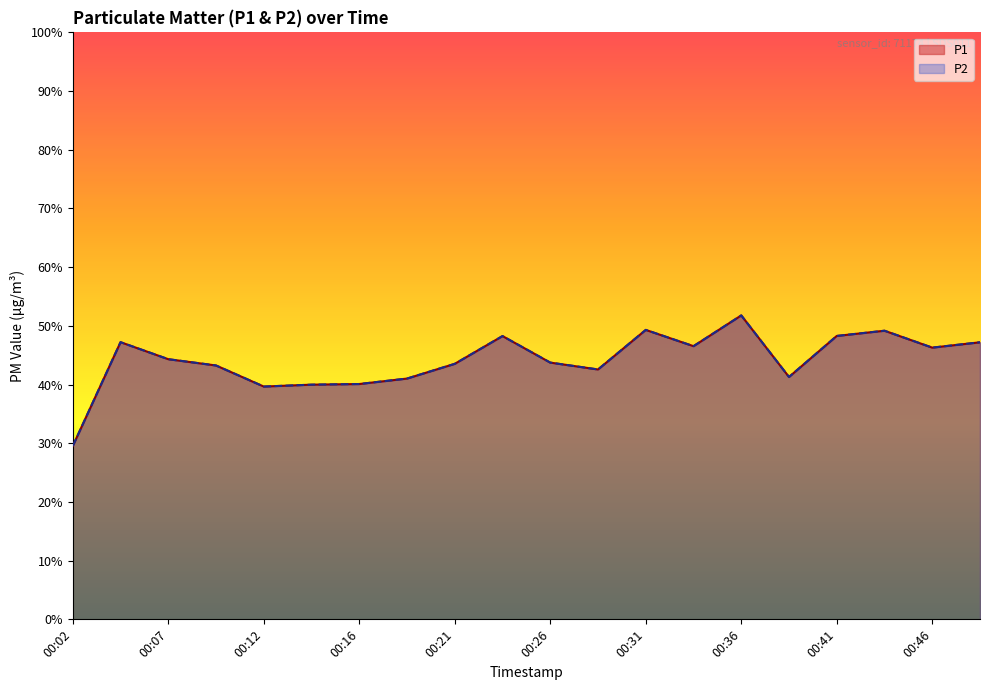

Rank the categories by P1 value from highest to lowest.

00:36, 00:31, 00:43, 00:41, 00:24, 00:04, 00:48, 00:33, 00:46, 00:07, 00:26, 00:21, 00:09, 00:29, 00:38, 00:19, 00:16, 00:14, 00:12, 00:02